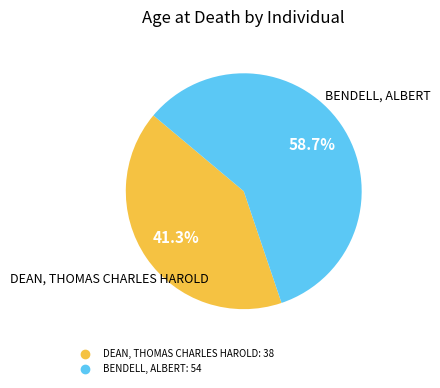

Do DEAN, THOMAS CHARLES HAROLD and BENDELL, ALBERT together represent more than half of the pie?

Yes